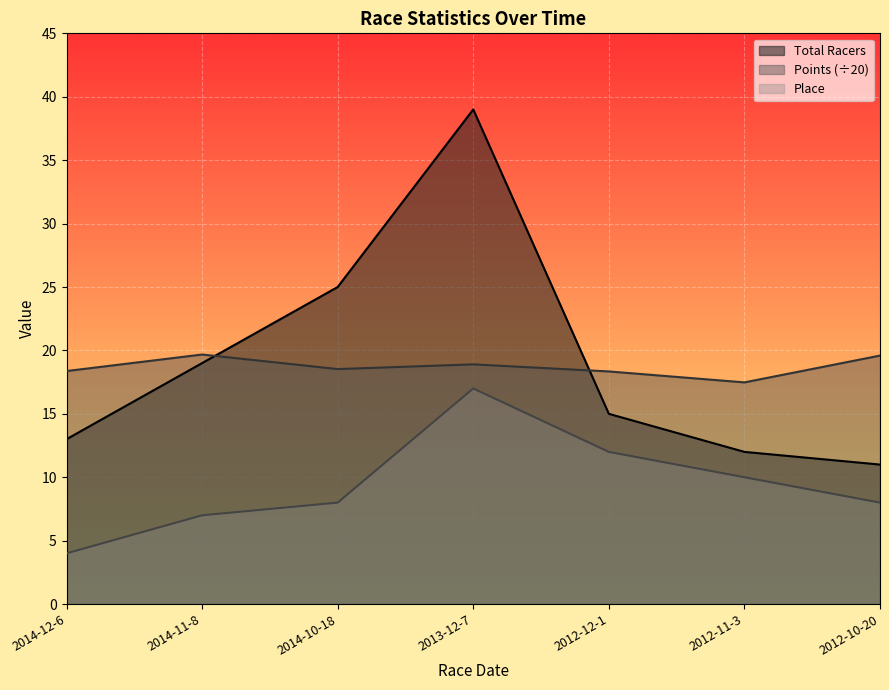

What is the difference between the highest and lowest values at 2012-10-20?

11.6